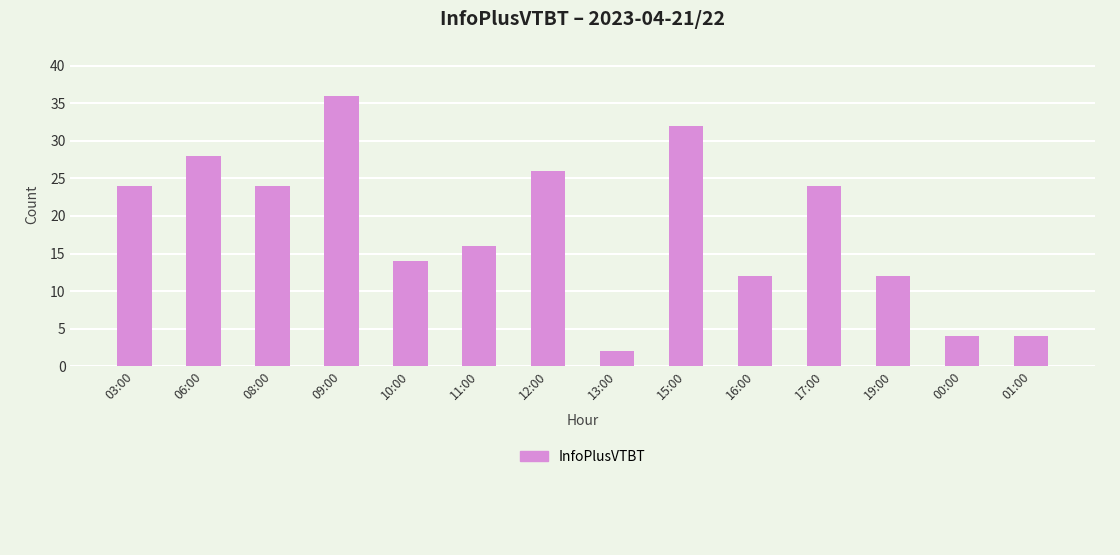

True or false: the data shows 24 at 03:00.

True